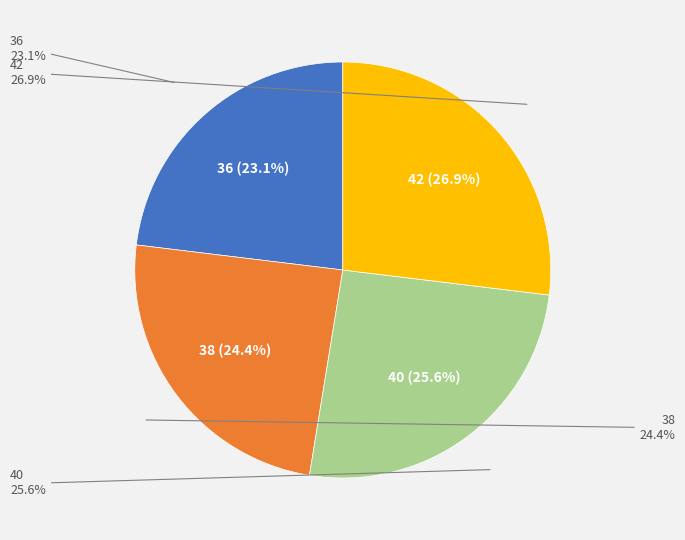

To the nearest percent, what is the difference between the largest and smallest slice percentages?

4%